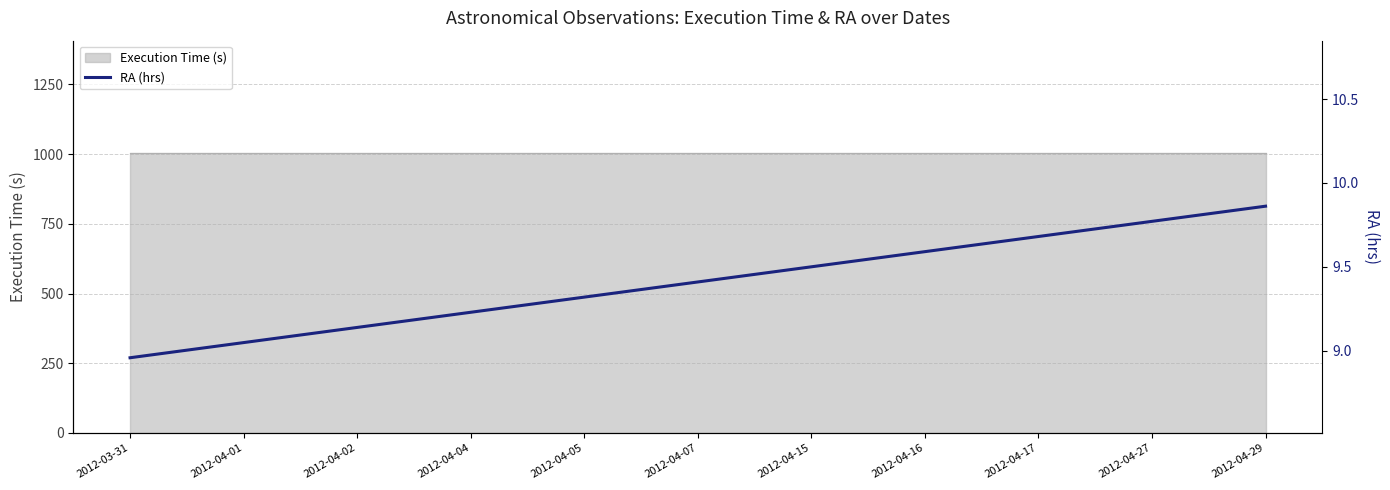

What position from the left is 2012-04-01?

2